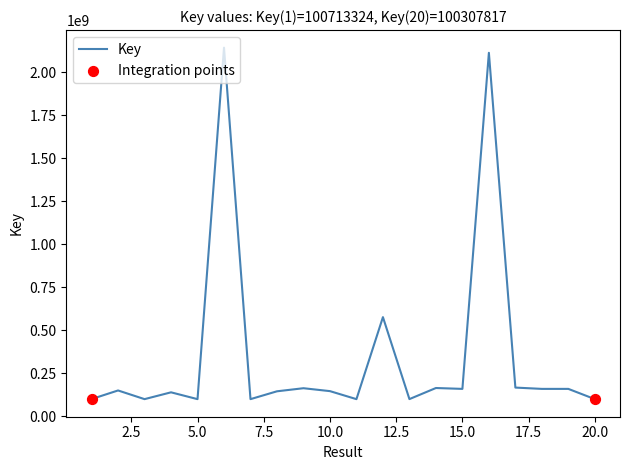

What is the difference between the maximum and minimum values?

2041686256